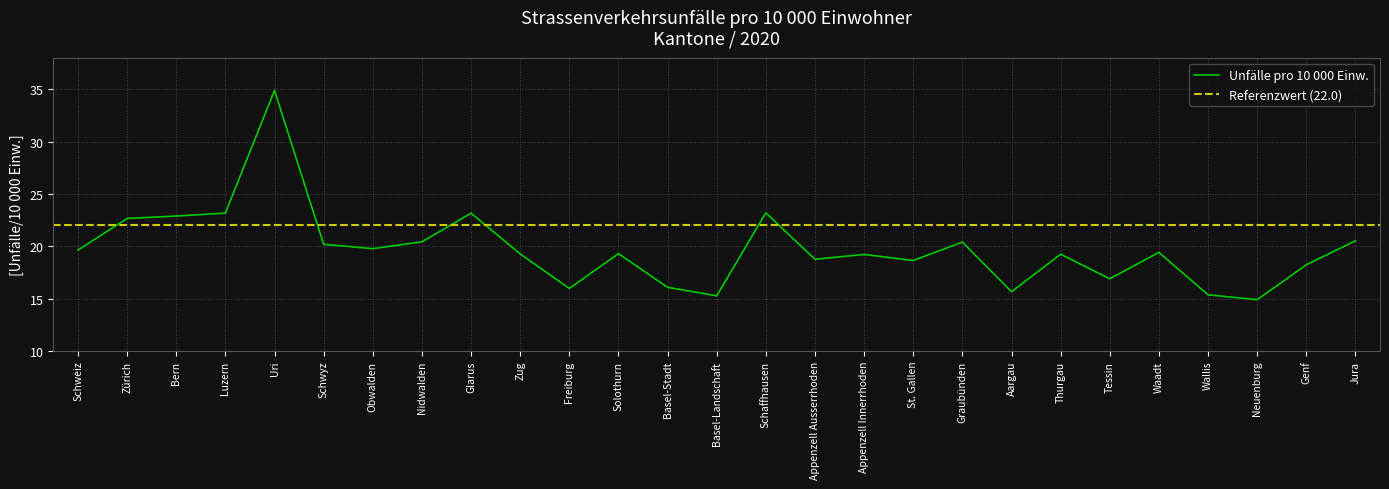

At which category does the chart reach its peak across all series?

Uri